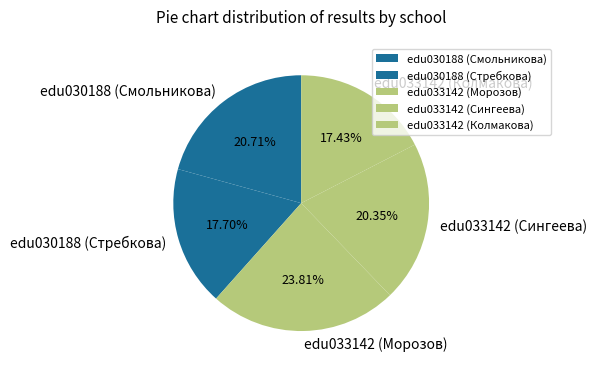

What portion of the pie excludes edu030188 (Стребкова)?

82.3%